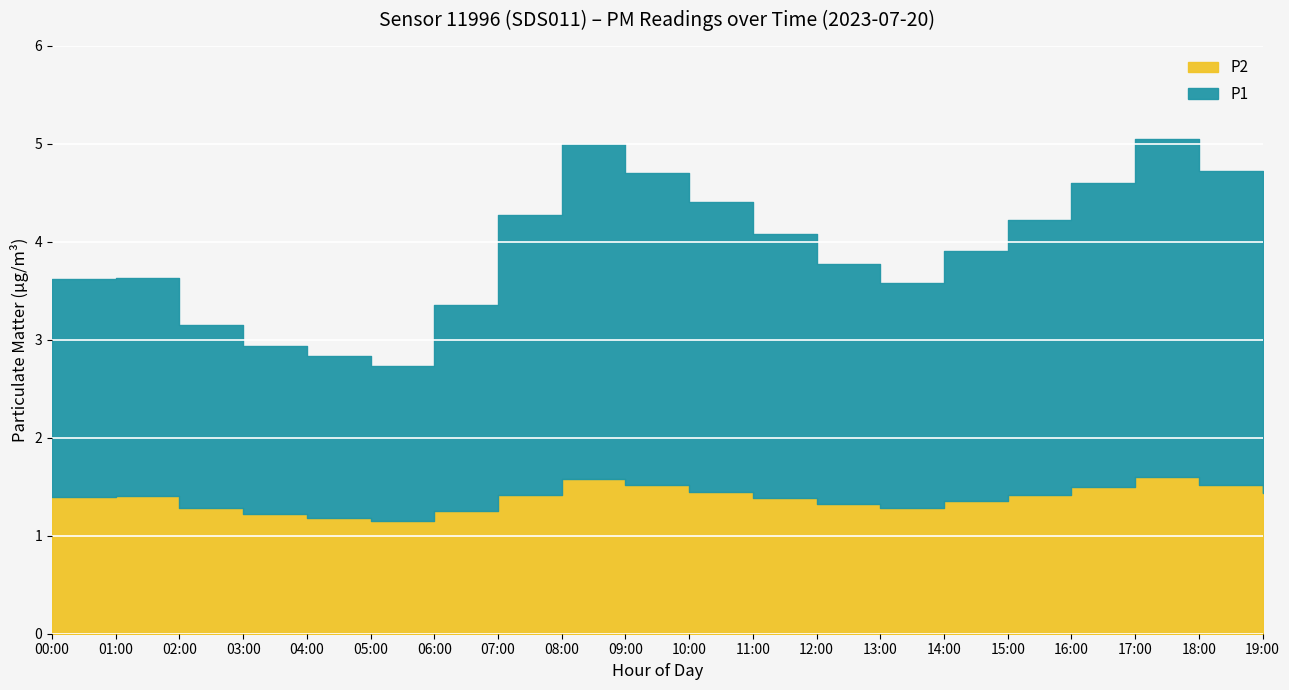

What is the difference between the second highest and second lowest values?

0.4